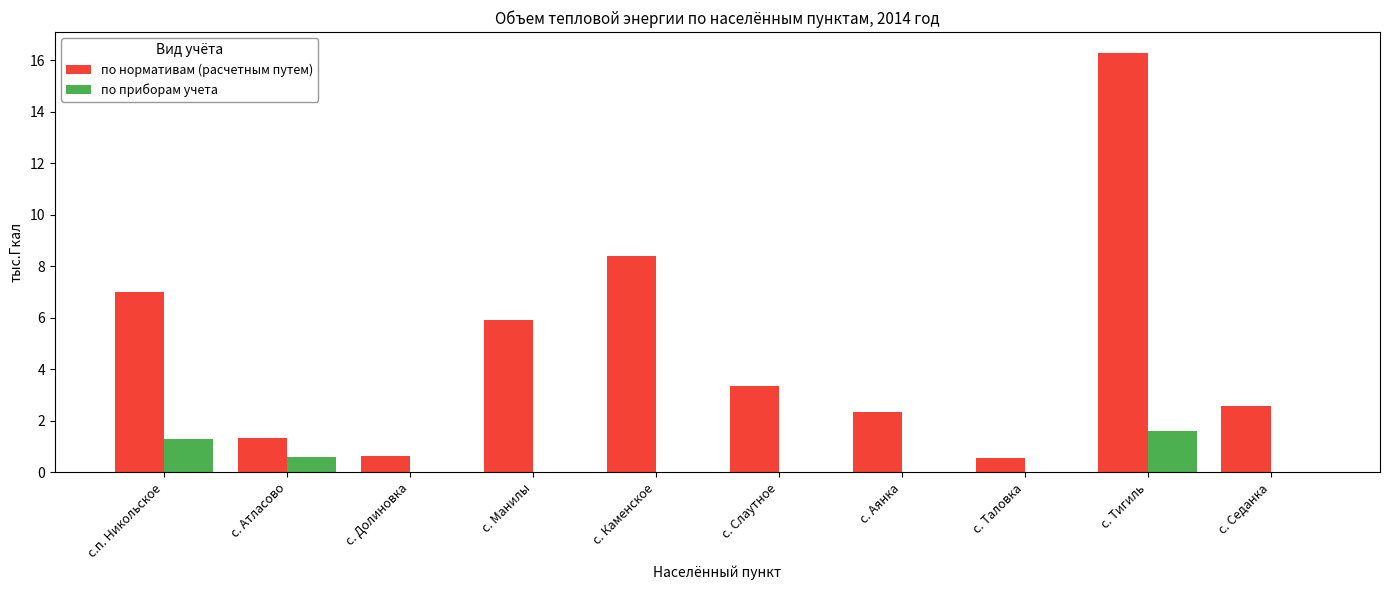

Which series has the largest total across all categories?

по нормативам (расчетным путем)